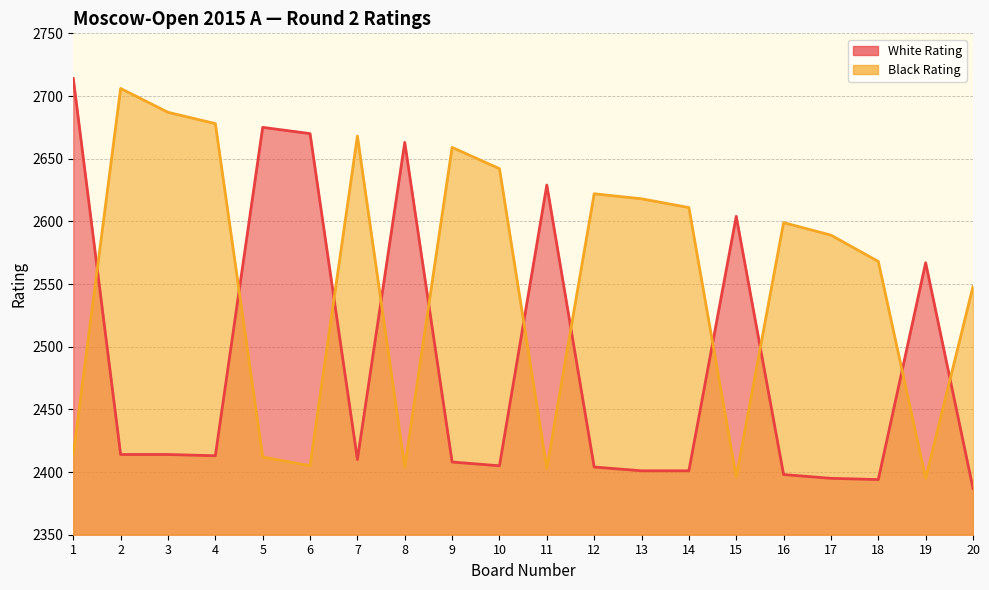

The value of White Rating at 16 is 4182. True or false?

False